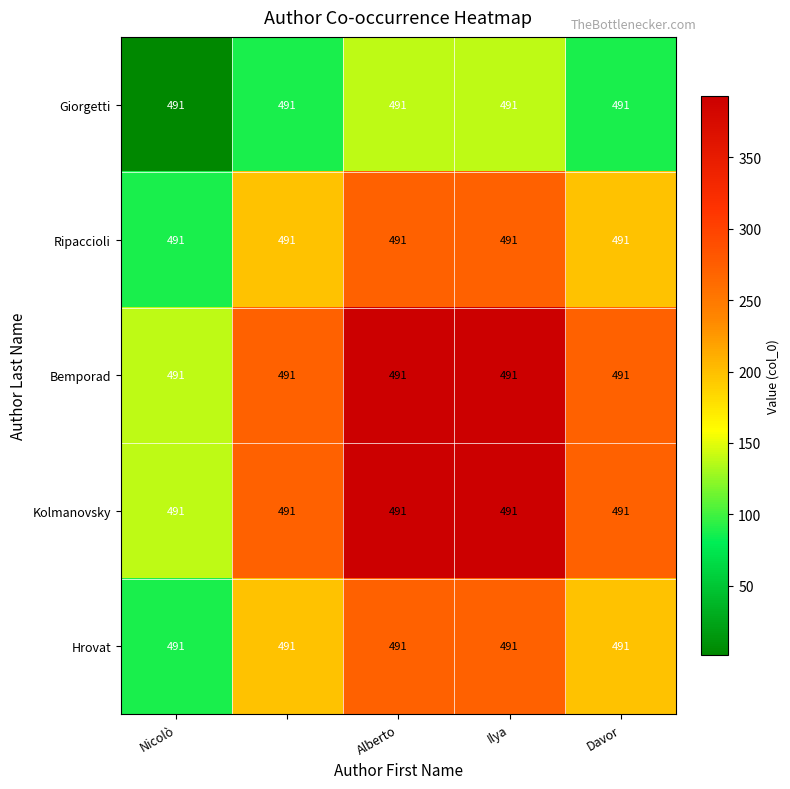

At Nicolò, list the series in order from smallest to largest.

Giorgetti, Ripaccioli, Hrovat, Bemporad, Kolmanovsky